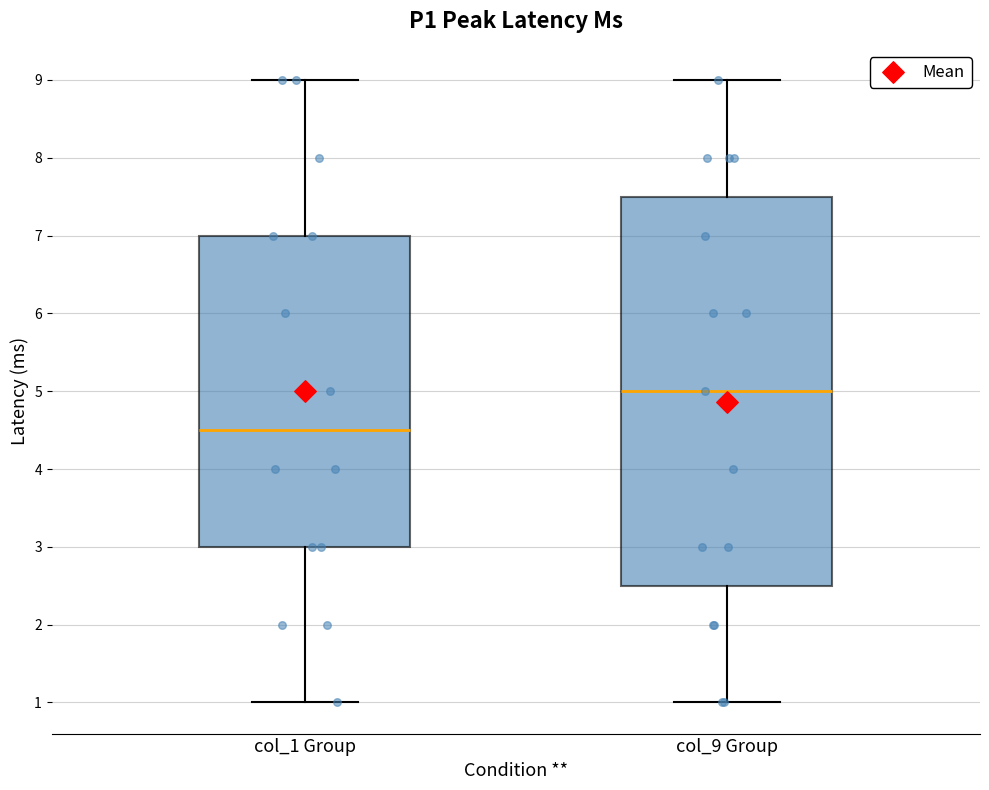

Reading left to right, read every box against the y-axis: the position of its median line, the range the box covers, and the ends of its whiskers. The values are not printed on the chart, so give them approximately, as read against the axis.

col_1 Group: median 4.5, box 3.0 to 7.0, whiskers 1.0 to 9.0
col_9 Group: median 5.0, box 2.5 to 7.5, whiskers 1.0 to 9.0